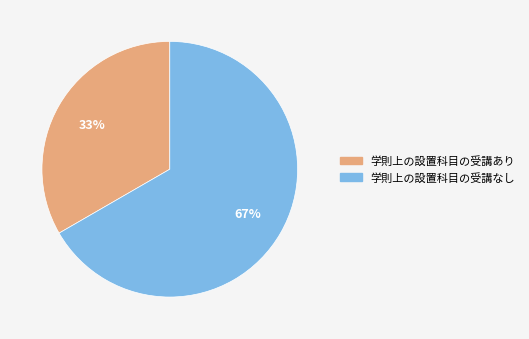

Does 学則上の設置科目の受講あり account for over 50% of the chart?

No